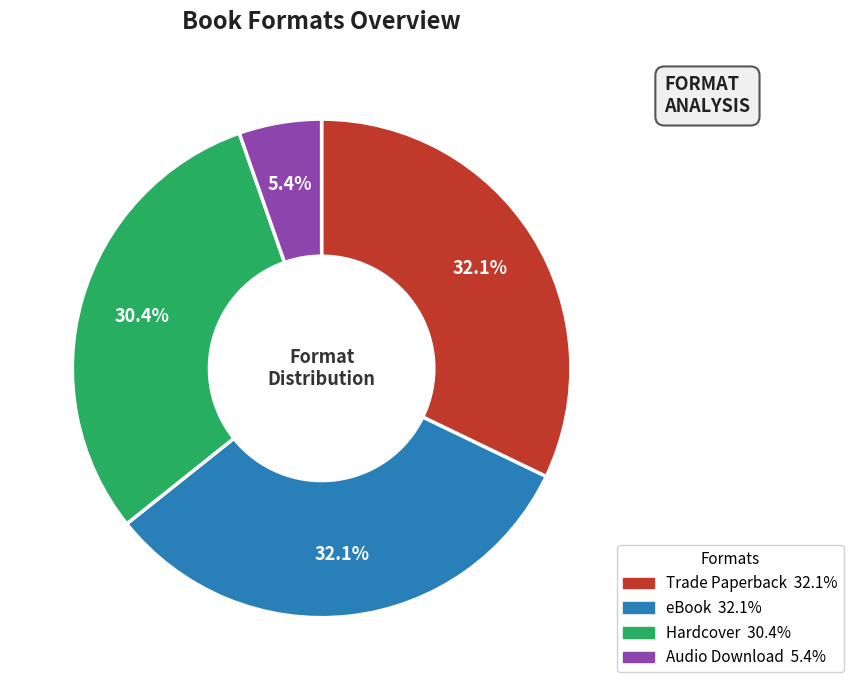

What percentage is the Hardcover slice, to the nearest percent?

30%